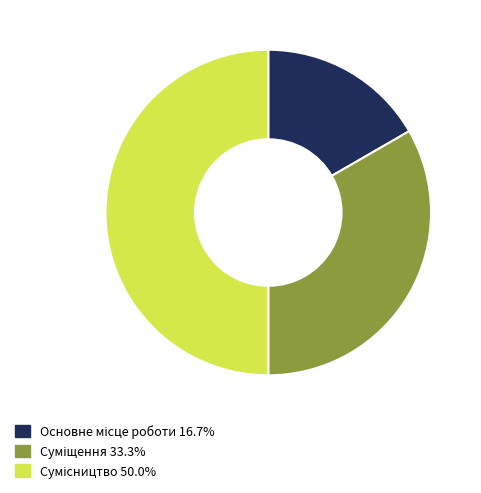

Which slice is the smallest?

Основне місце роботи